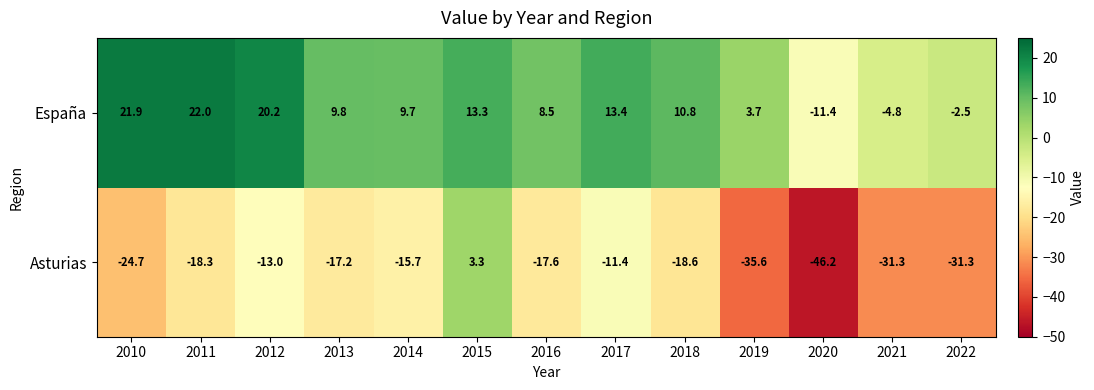

Count the number of categories in the chart.

13